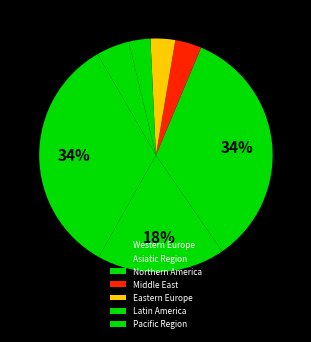

How many slices are in this pie chart?

7